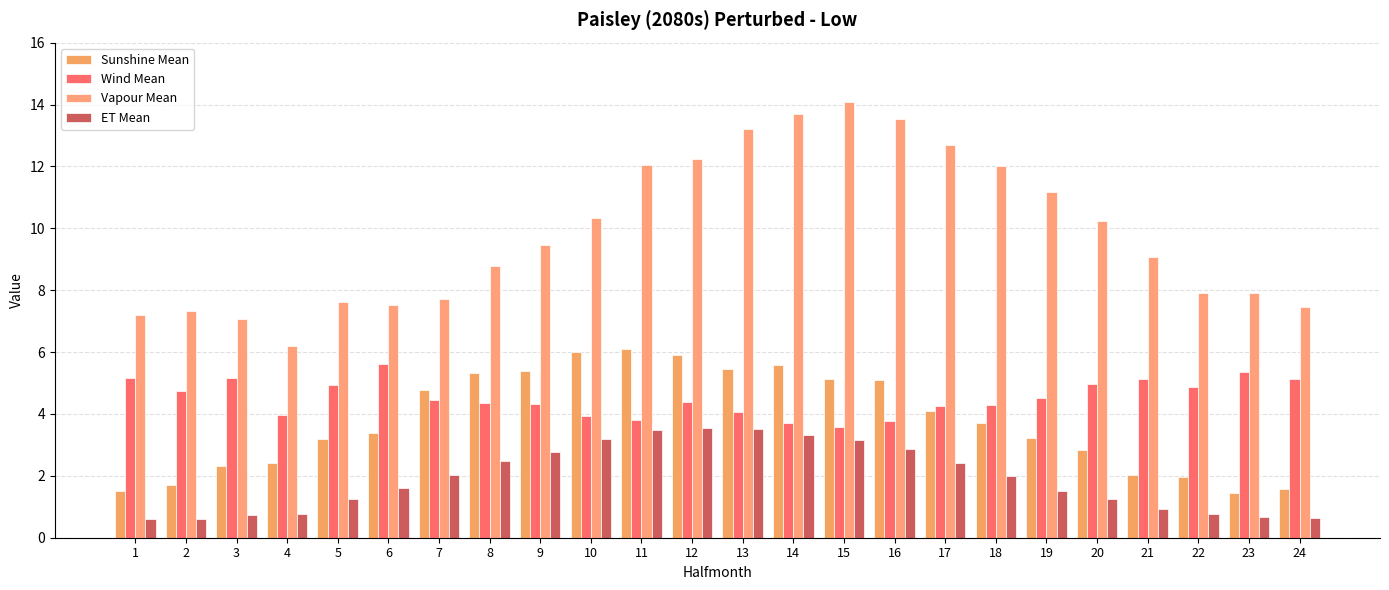

The value of Sunshine Mean at 24 is 1.6. True or false?

True